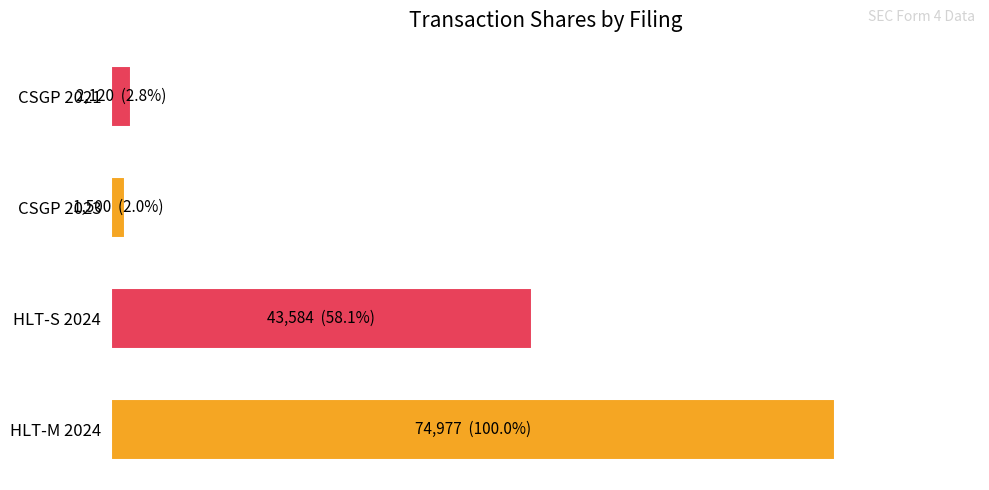

Does the chart contain any negative values?

No